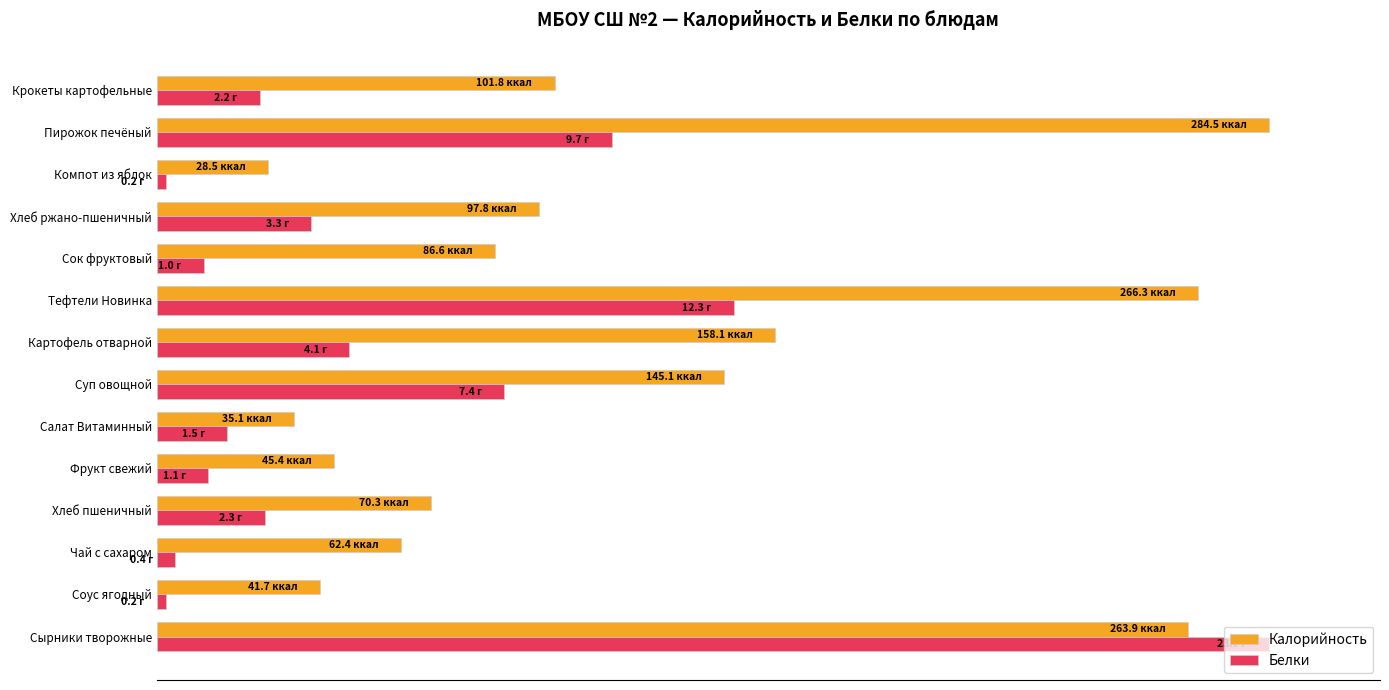

What are all the series names shown in the legend?

Калорийность, Белки